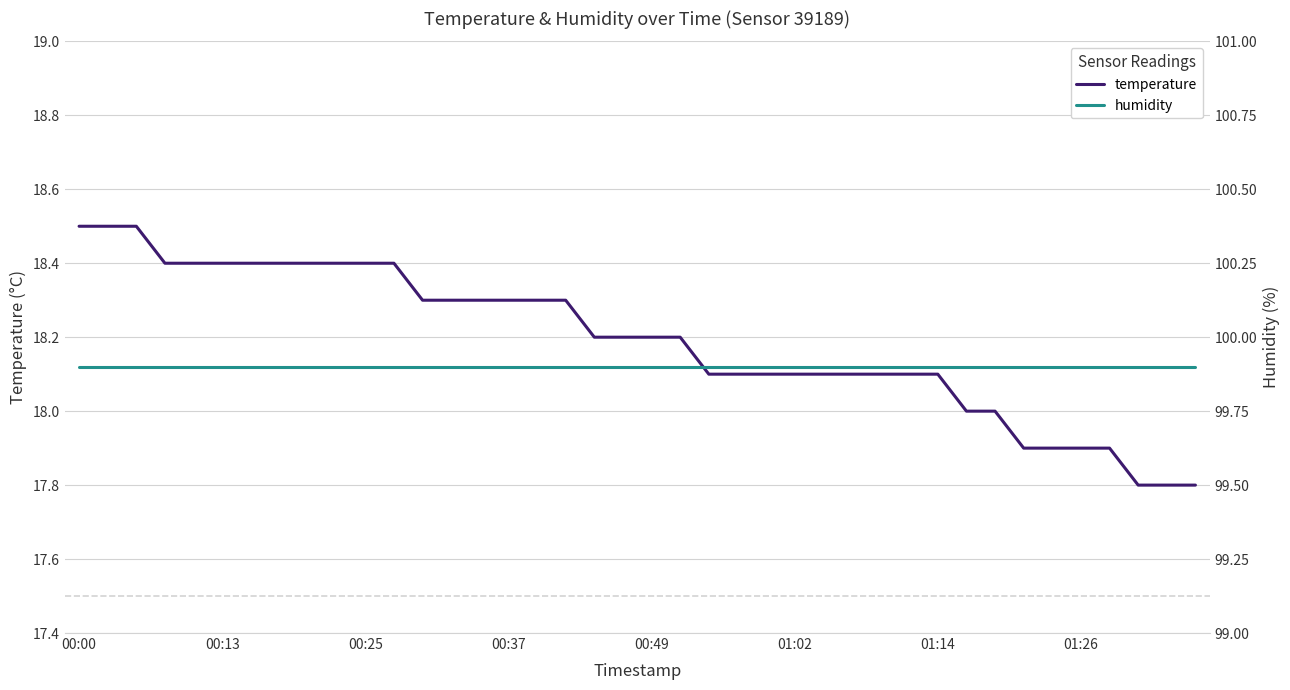

What is the highest value of the temperature series?

18.5